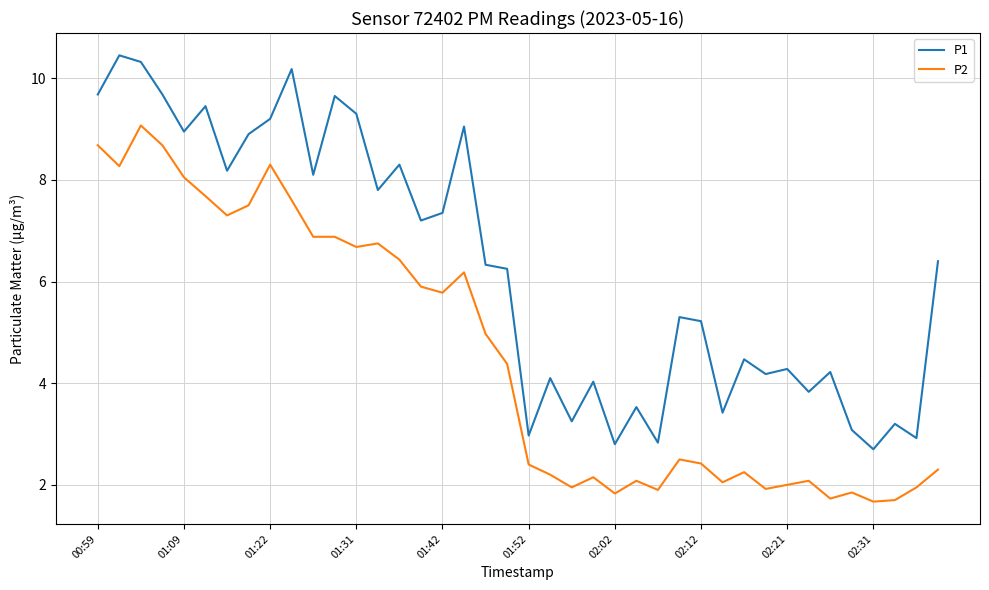

What is the difference between the maximum and minimum values in the P2 series?

7.4